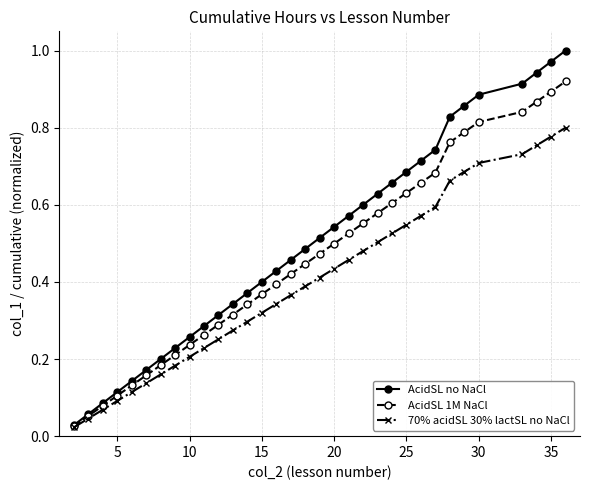

At how many categories does at least one series exceed 0?

33